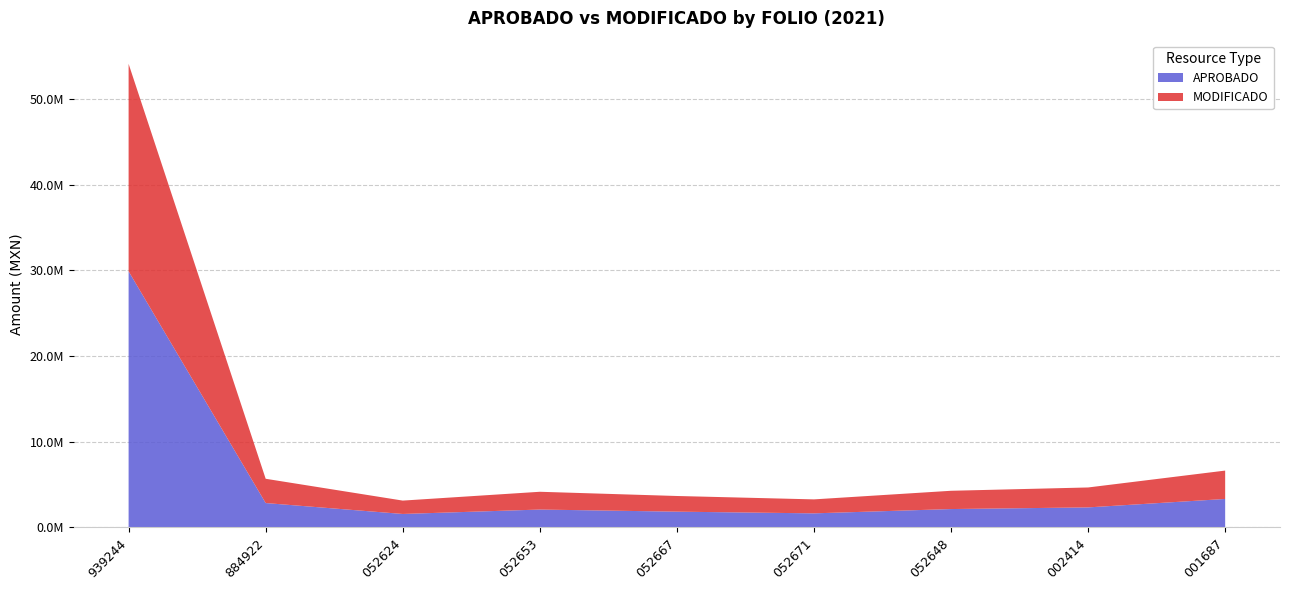

Reading left to right, transcribe all the data shown in this chart.

APROBADO: 29883083.0	2833305.0	1559962.0	2074697.8	1828327.8	1630869.4	2132726.4	2325946.0	3311526.5
MODIFICADO: 24216410.4	2833305.0	1559962.0	2074697.8	1828327.8	1630869.4	2132726.4	2325946.0	3311526.5